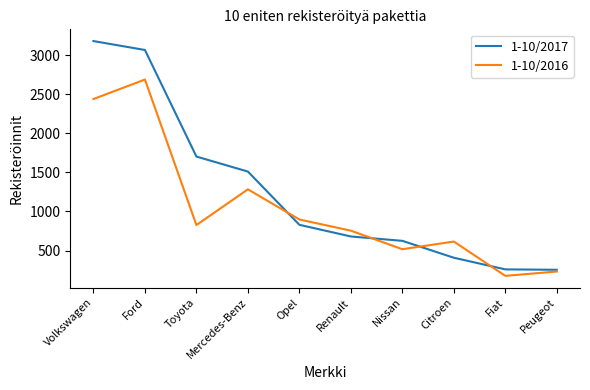

How many series are shown in this chart?

2